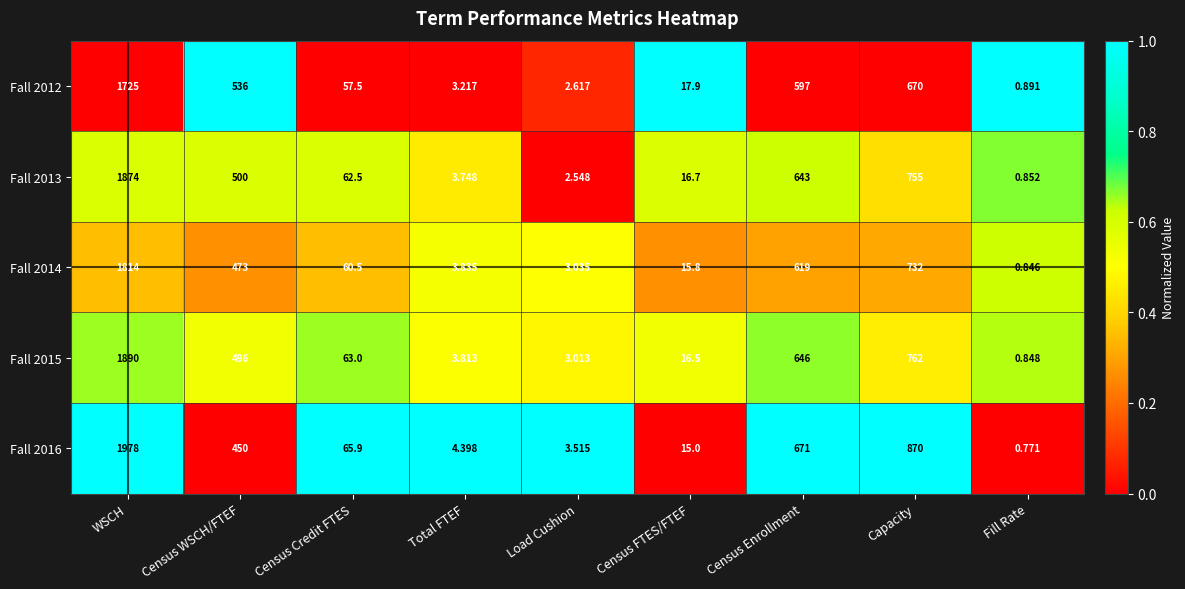

At Census Enrollment, list the series in order from smallest to largest.

Fall 2012, Fall 2014, Fall 2013, Fall 2015, Fall 2016